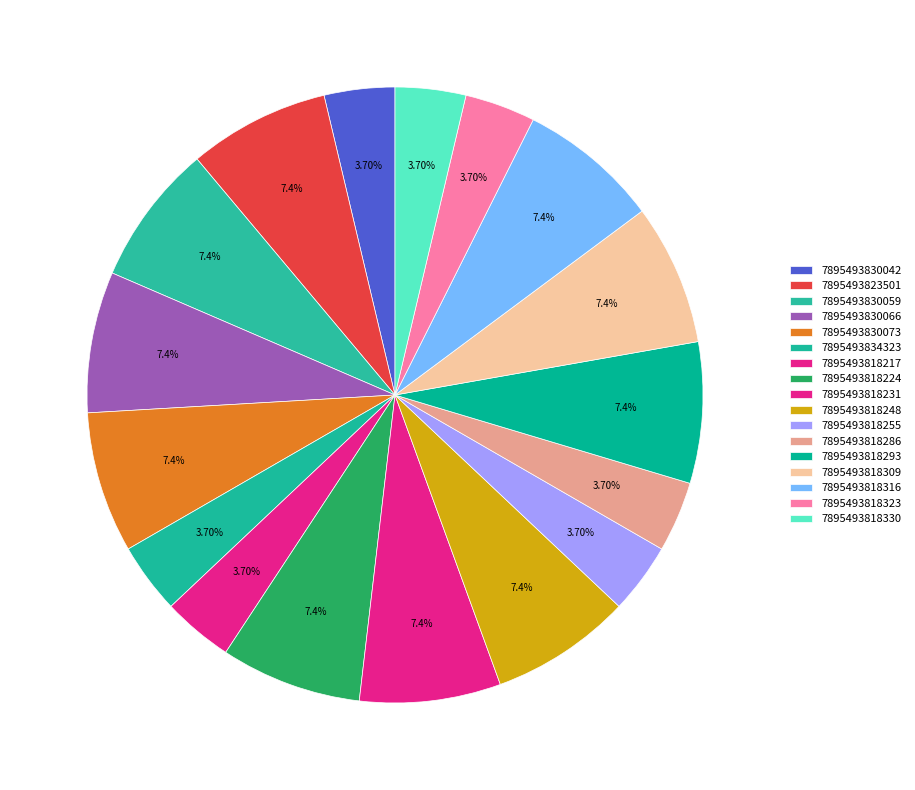

Between 7895493818224 and 7895493834323, which is larger?

7895493818224